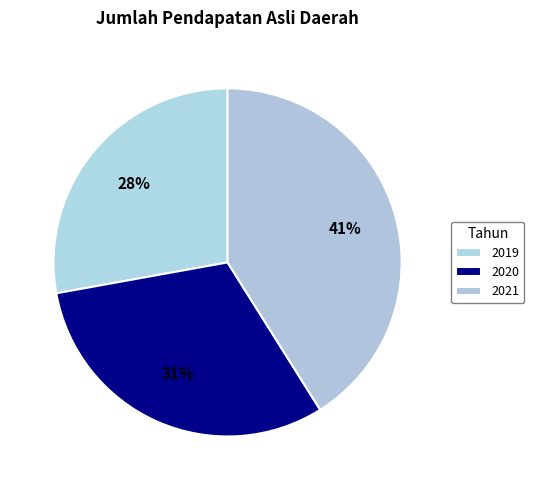

Count the number of slices in the pie.

3